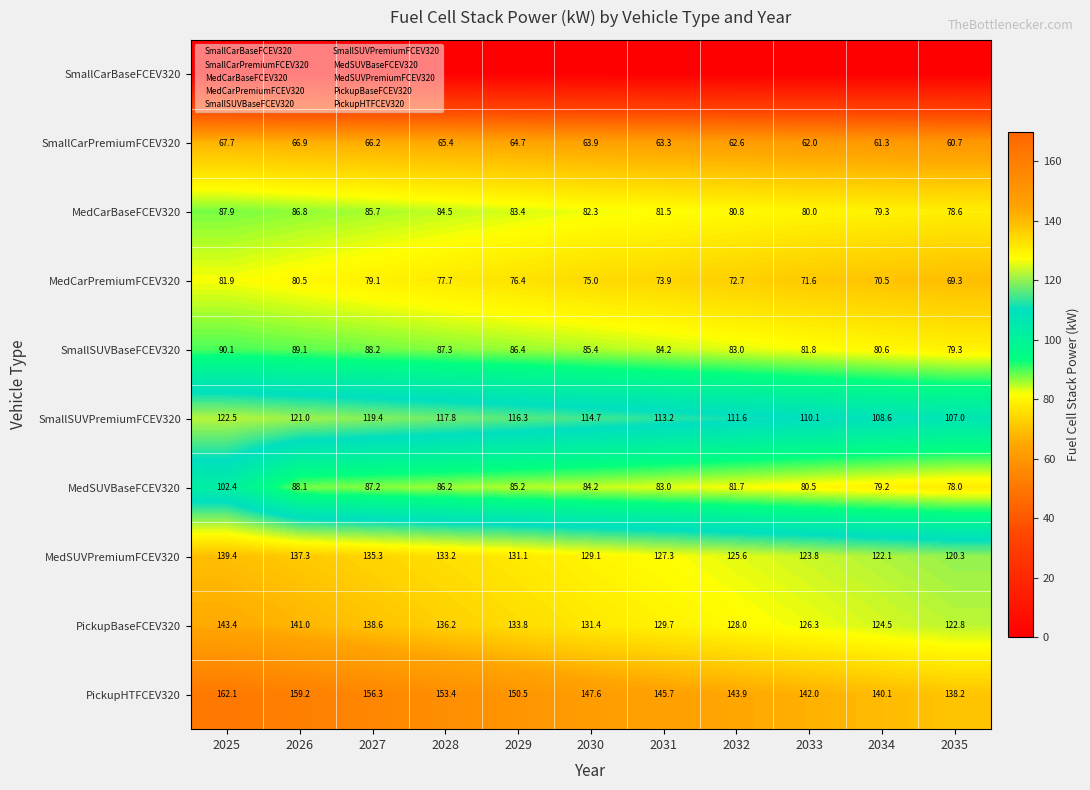

What is the highest value of the SmallSUVPremiumFCEV320 series?

122.5